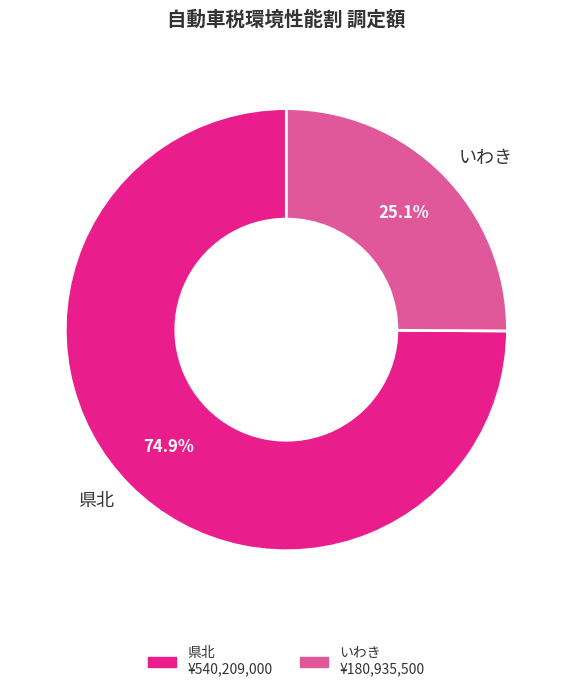

Which slice represents more than half of the pie?

県北